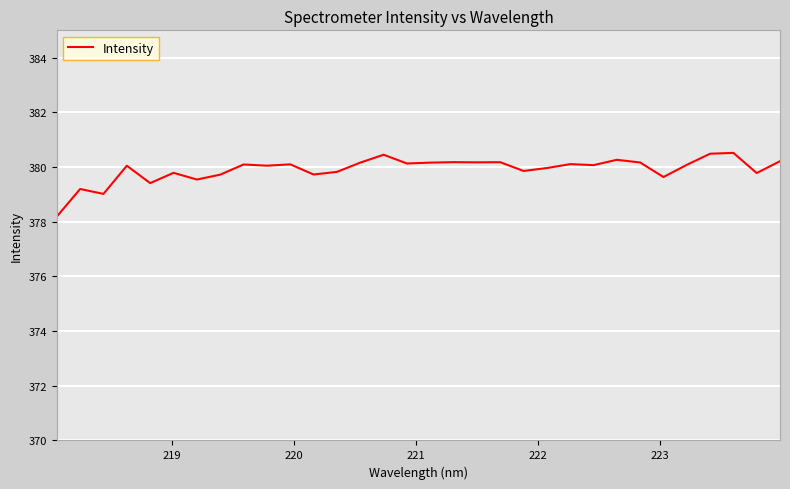

What is the minimum value shown in the chart?

378.2